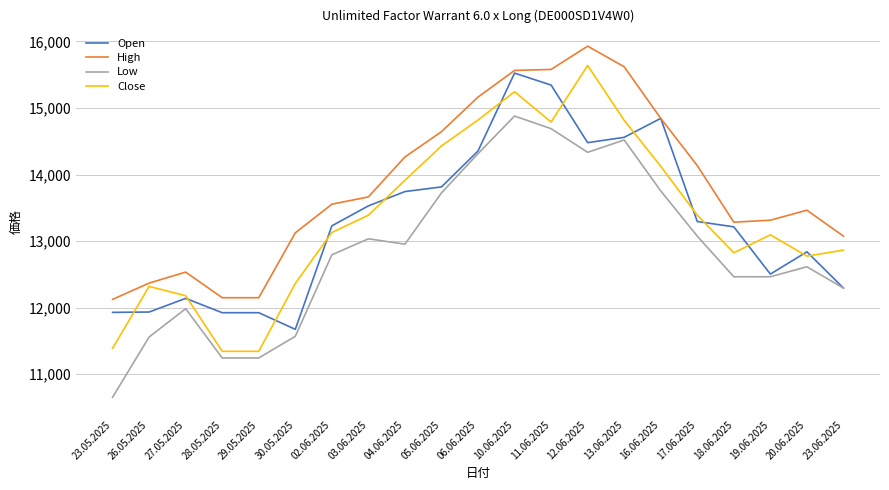

What is the sum of the Open values at 23.06.2025 and 27.05.2025?

24435